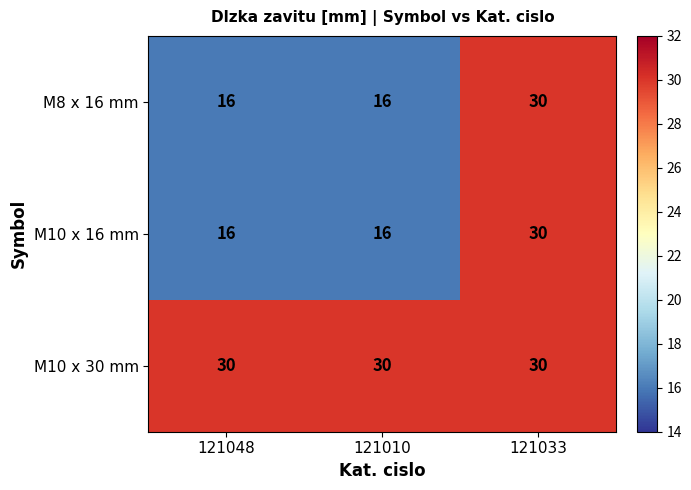

At which label does M8 x 16 mm reach its peak?

121033